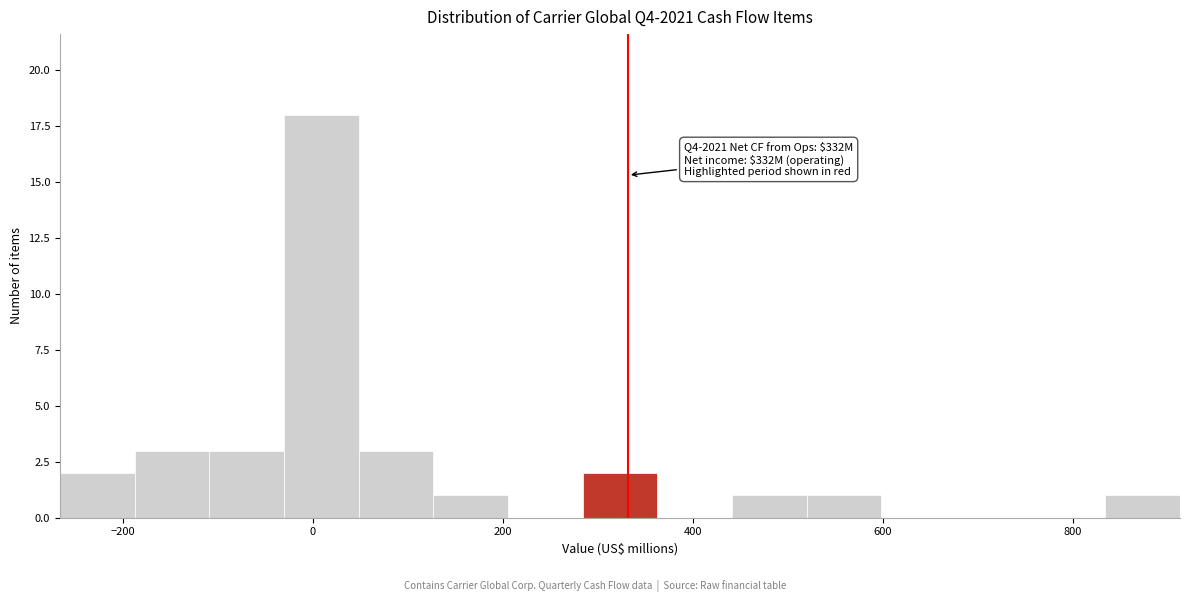

Around what value on the x-axis is the tallest bar? Give the approximate position of its centre, as read against the axis.

0